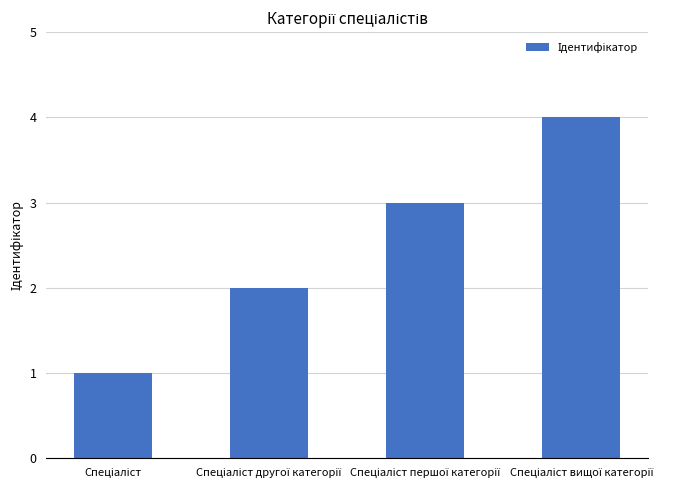

What is the value of the 4th bar from the left?

4